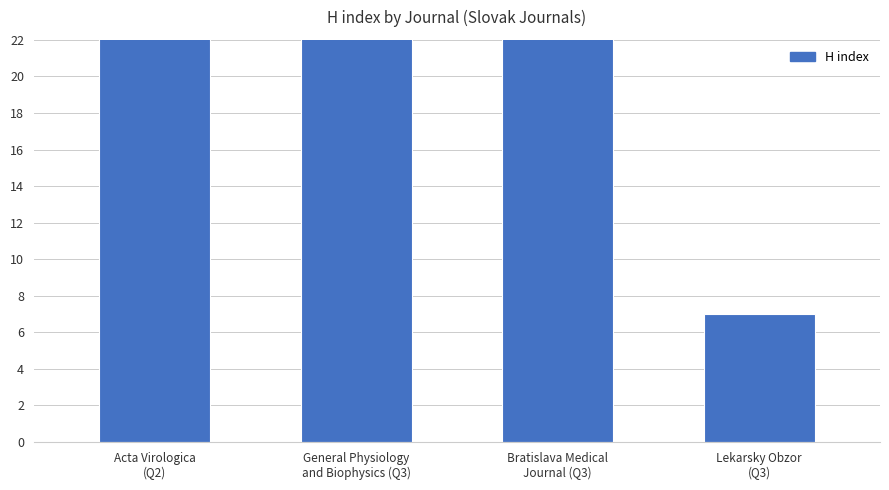

Reading left to right, transcribe all the data shown in this chart.

36	45	40	7